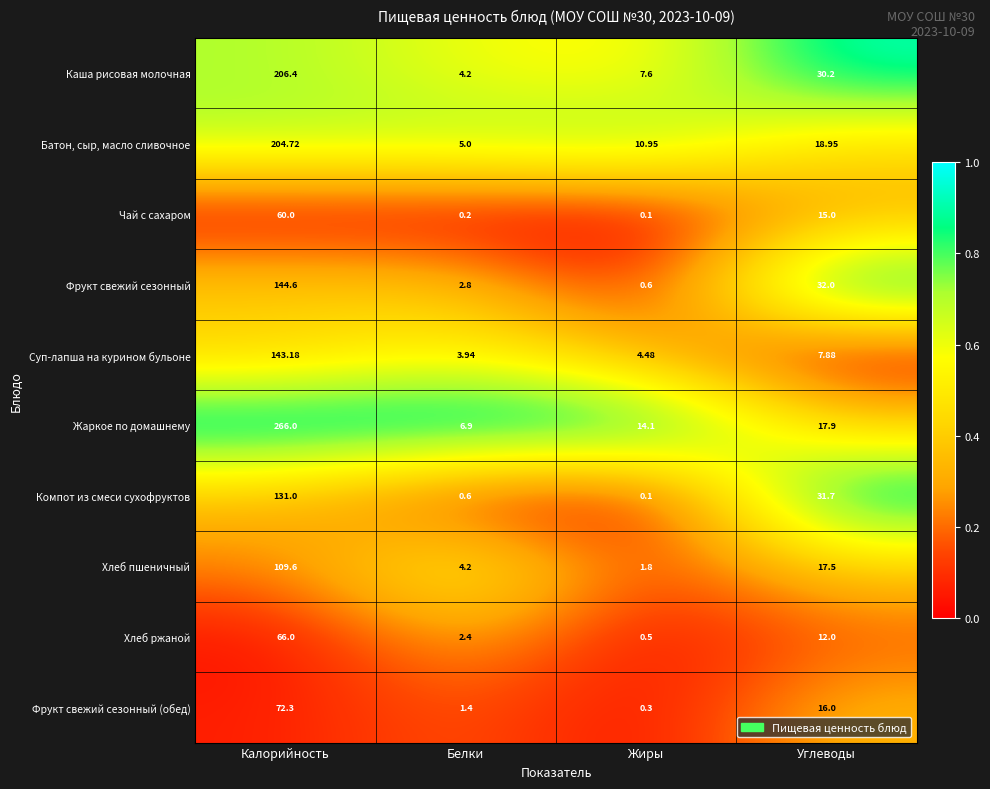

Which series has the largest total across all categories?

Жаркое по домашнему